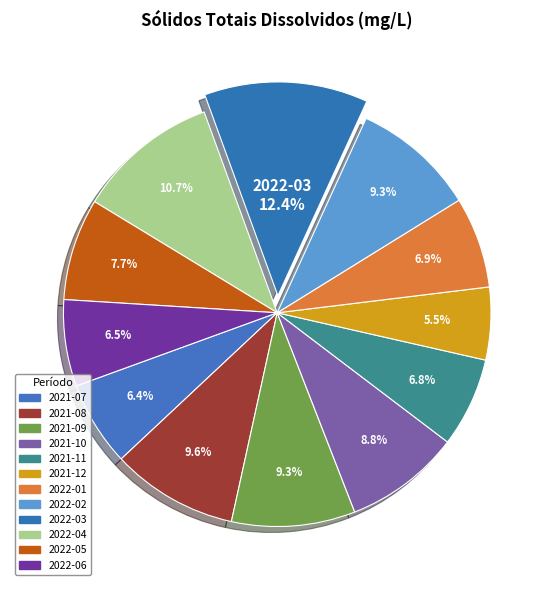

True or false: 2021-11 accounts for 7% of the total.

True